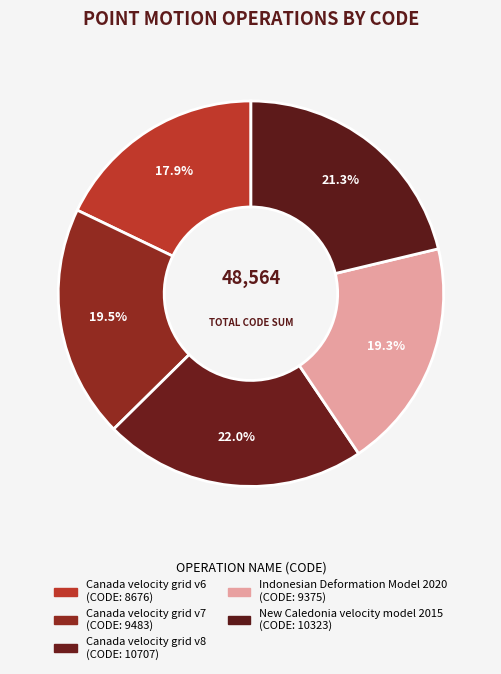

To the nearest percent, what percentage of the pie is Indonesian Deformation Model 2020?

19%